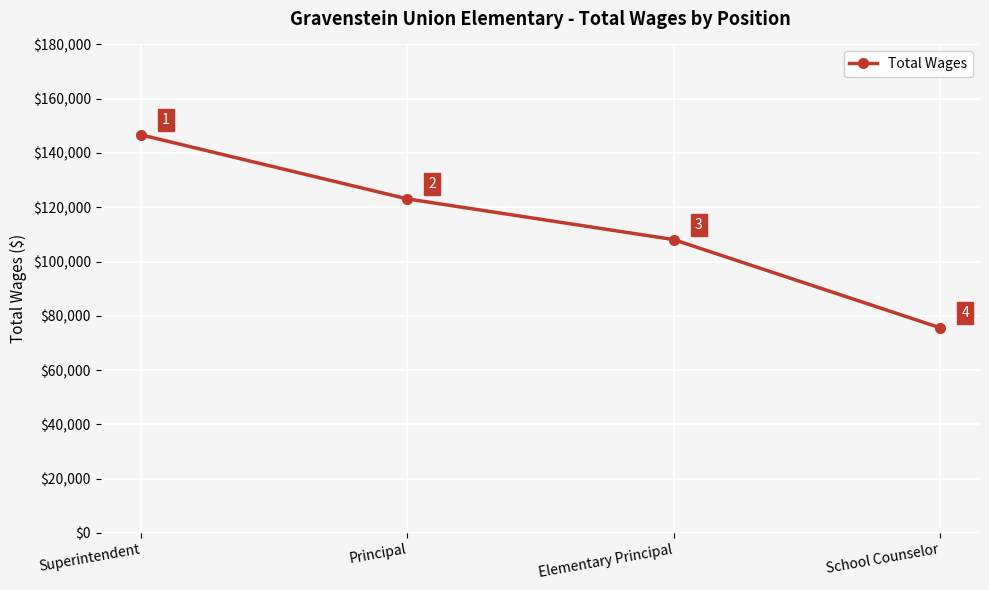

Approximately how many times larger is the value at School Counselor compared to Elementary Principal?

0.7